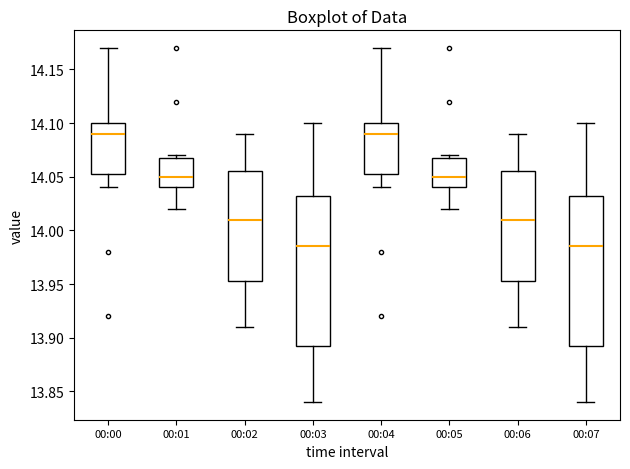

Where does the median line of the box for 00:00 sit on the y-axis? The values are not printed on the chart, so give them approximately, as read against the axis.

14.090